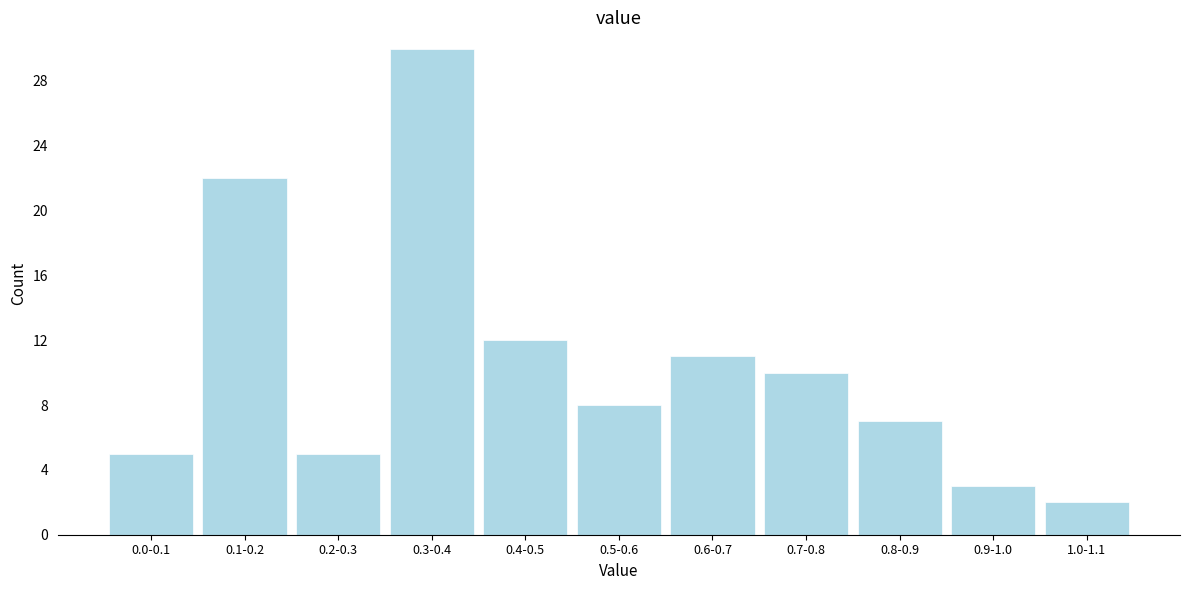

Reading left to right, list all the values displayed in this chart.

5	22	5	30	12	8	11	10	7	3	2